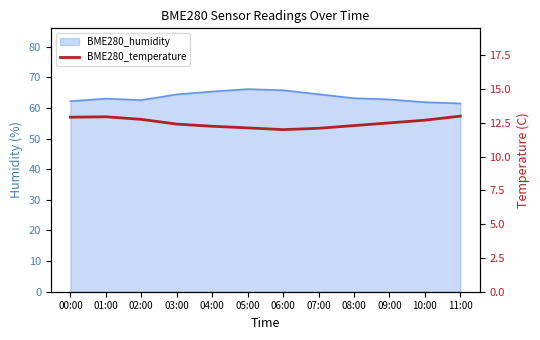

Reading left to right, what are all the values shown in this chart?

00:00=12.9	01:00=12.9	02:00=12.8	03:00=12.4	04:00=12.2	05:00=12.1	06:00=12.0	07:00=12.1	08:00=12.3	09:00=12.5	10:00=12.7	11:00=13.0